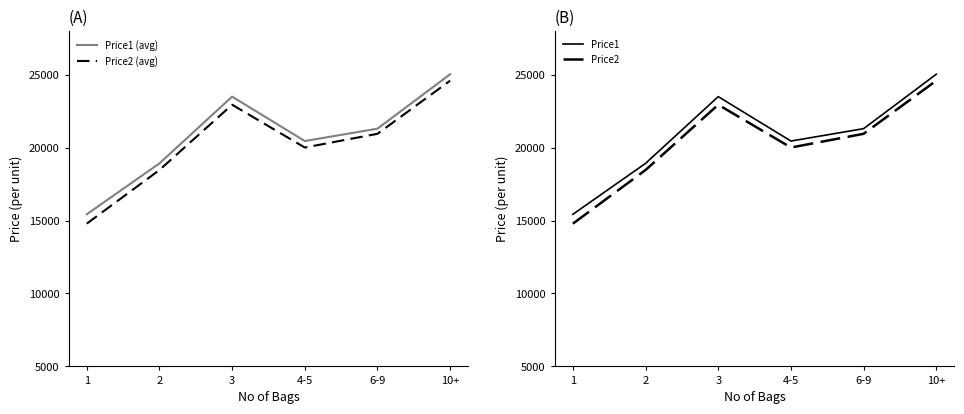

List the series in order of their peak value, highest first.

Price1 (avg), Price1, Price2 (avg), Price2